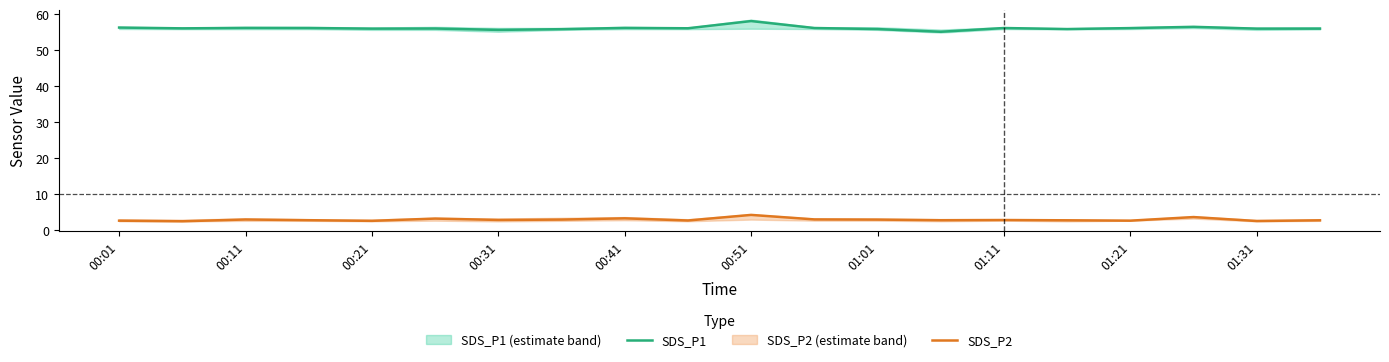

The value of SDS_P1 at 00:41 is 31.5. True or false?

False